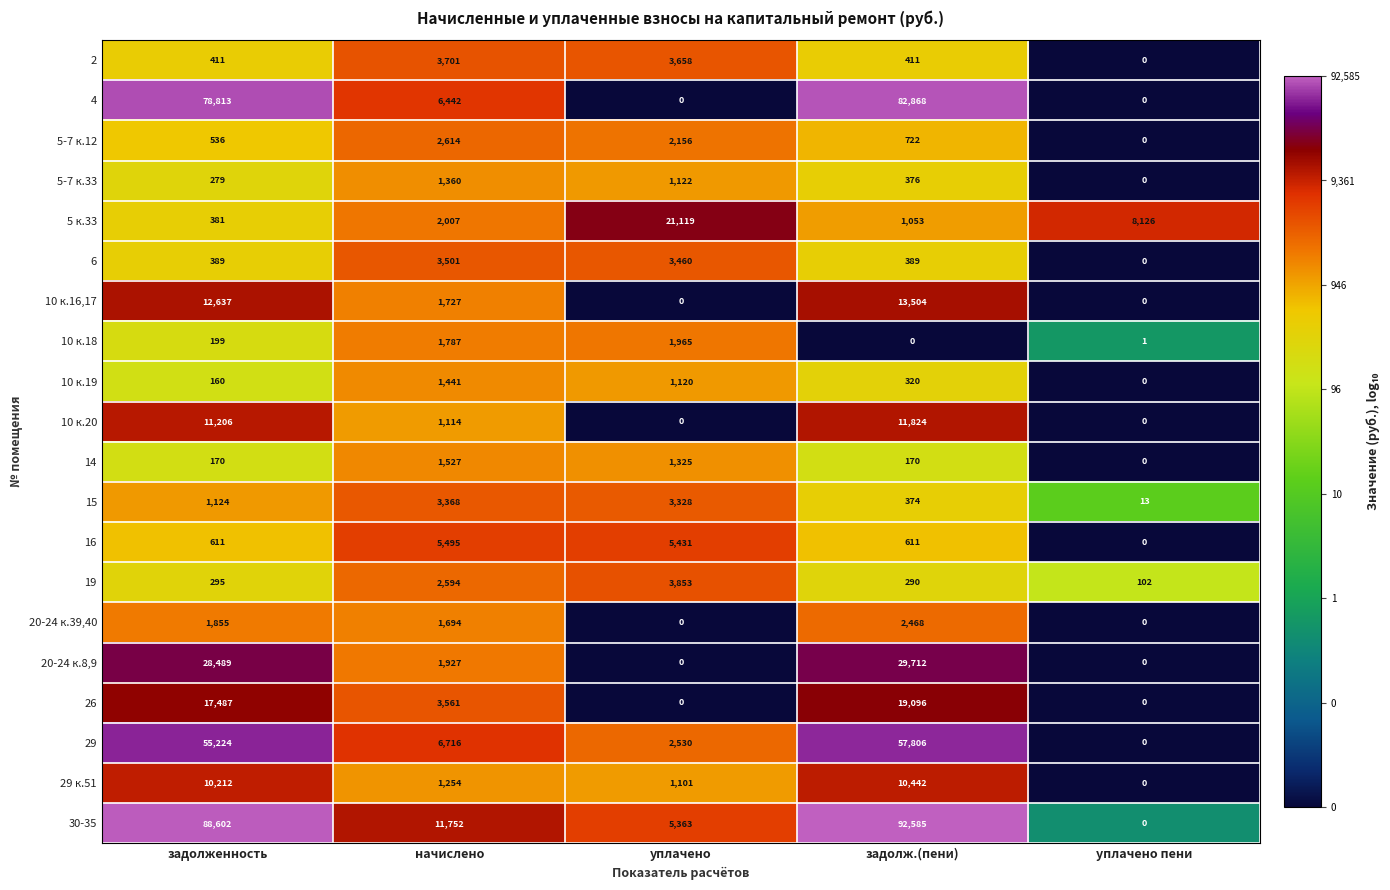

True or false: 16 has a value of 7156 at уплачено.

False